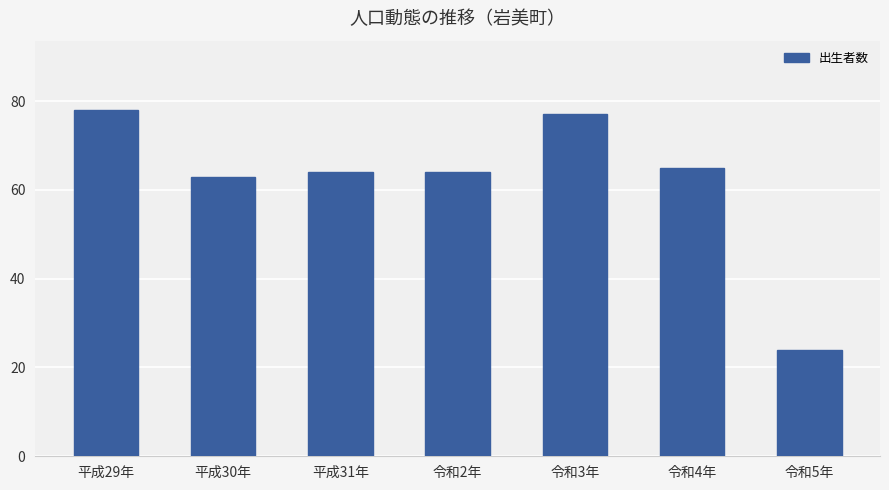

Count the number of data series in this chart.

1